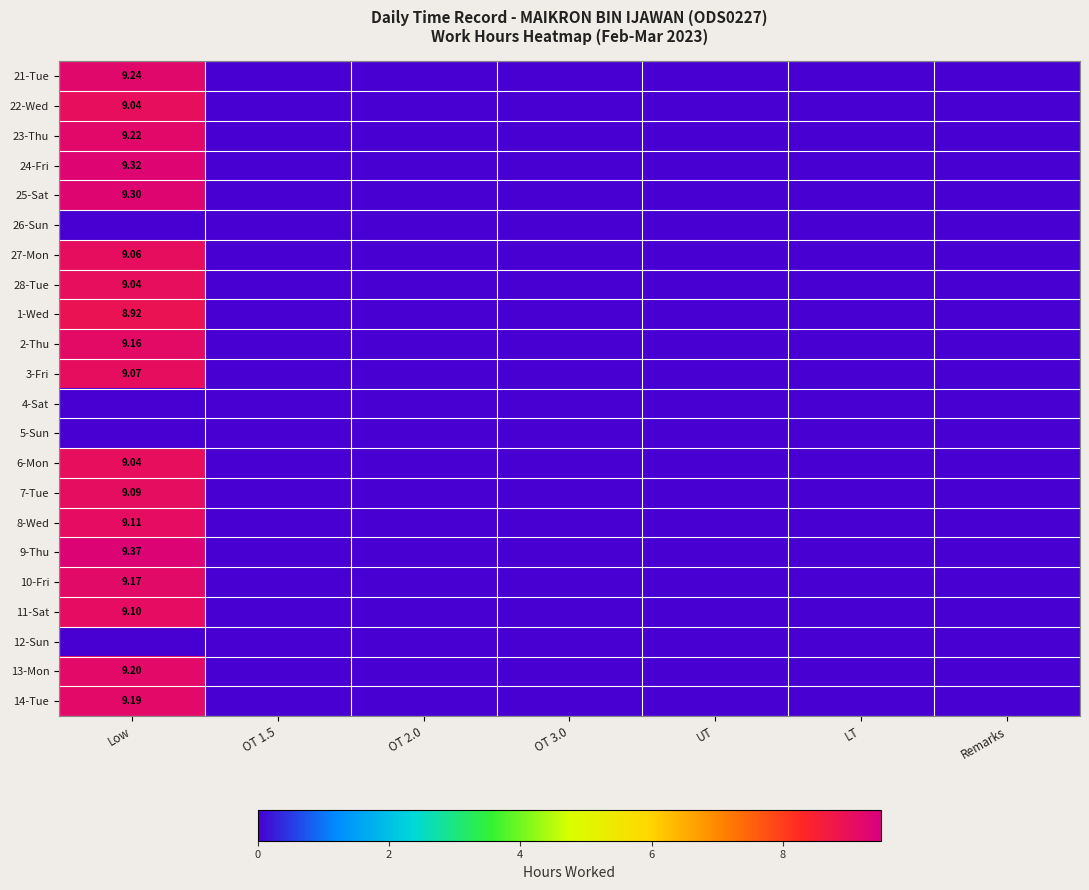

How many positive values does the 22-Wed series have?

1